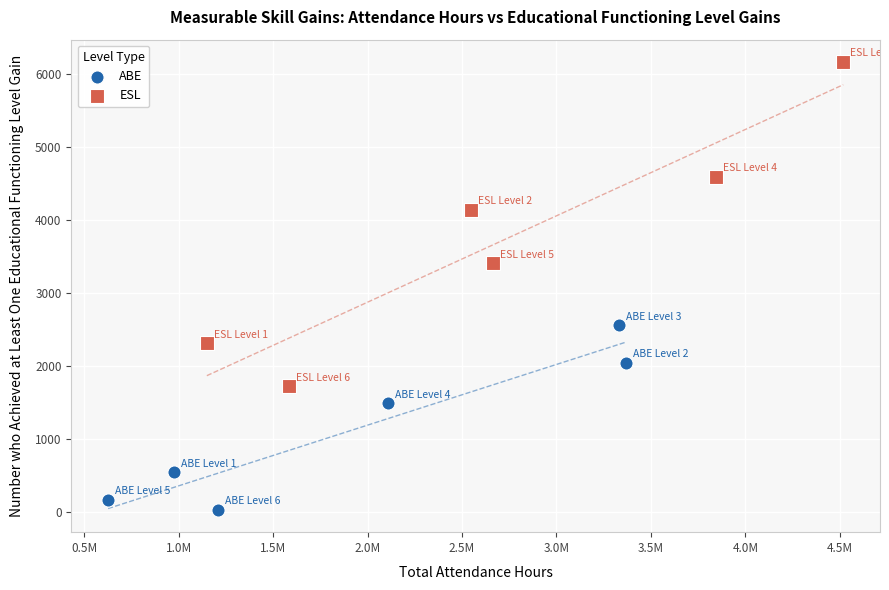

Which series reaches the minimum Y coordinate?

ABE